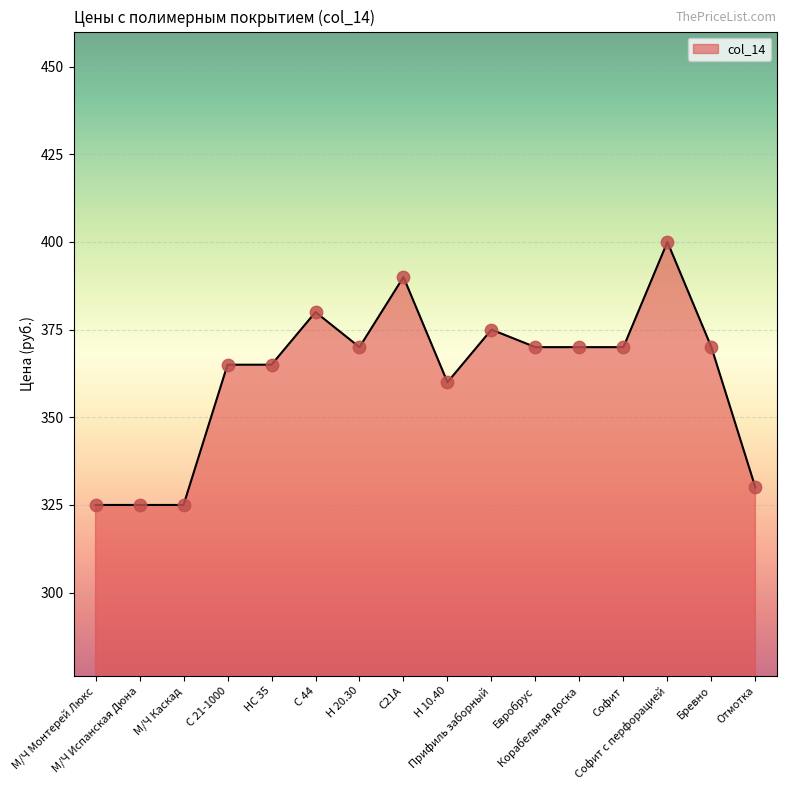

What is the change in value from С 21-1000 to С 44?

+15